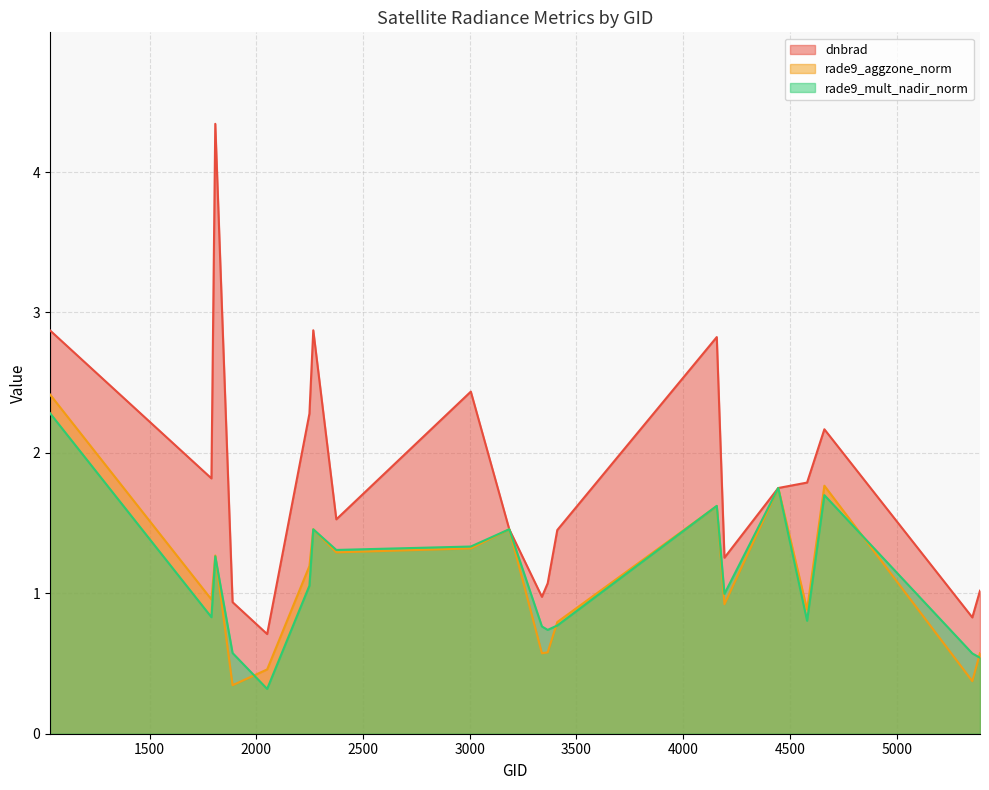

The value of dnbrad at 1808 is 4.3. True or false?

True